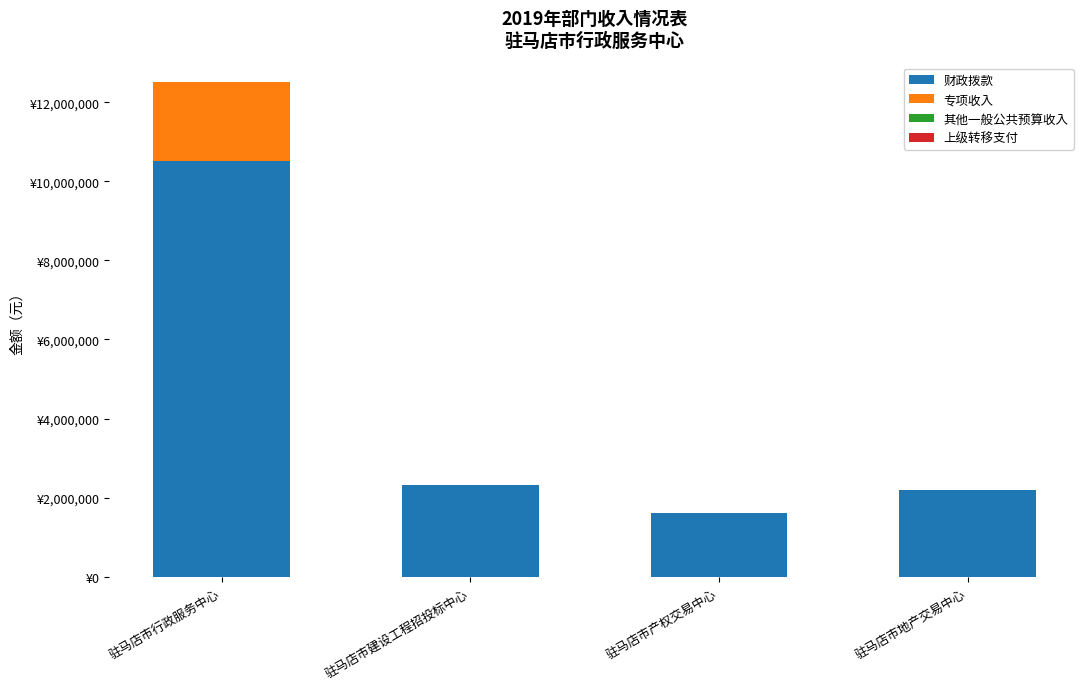

Which series changed the most between 驻马店市行政服务中心 and 驻马店市建设工程招投标中心?

财政拨款